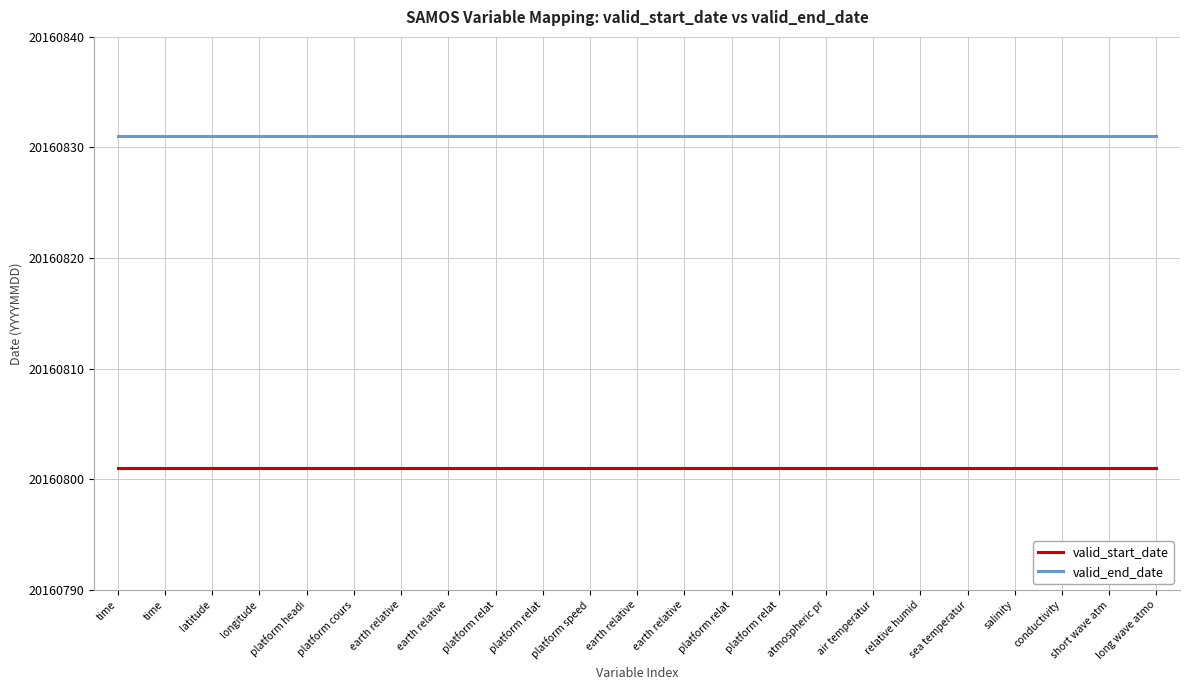

What are all the series names shown in the legend?

valid_start_date, valid_end_date